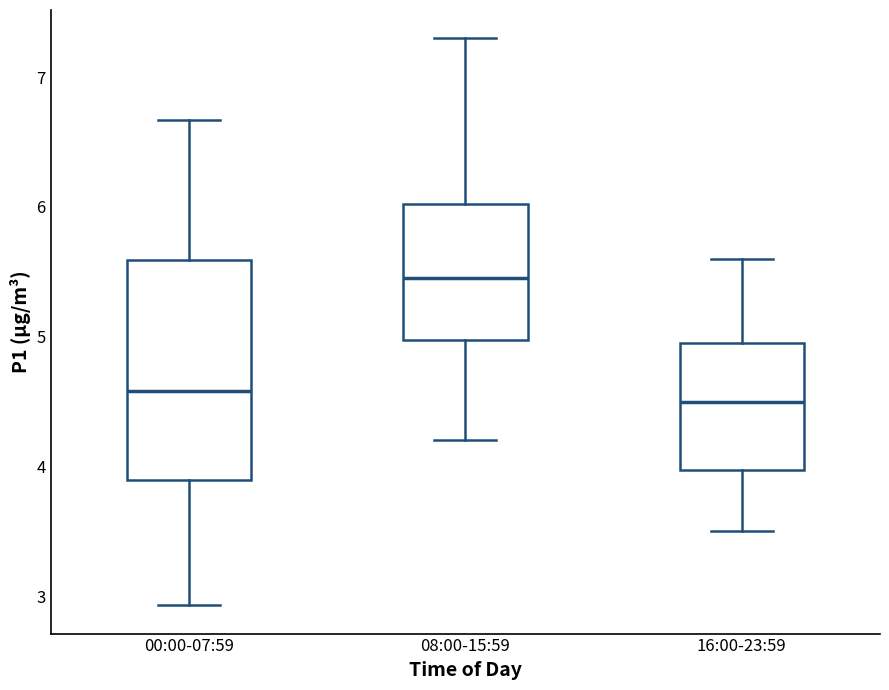

Where is the upper edge of the box for 16:00-23:59 on the y-axis? The values are not printed on the chart, so give them approximately, as read against the axis.

5.0